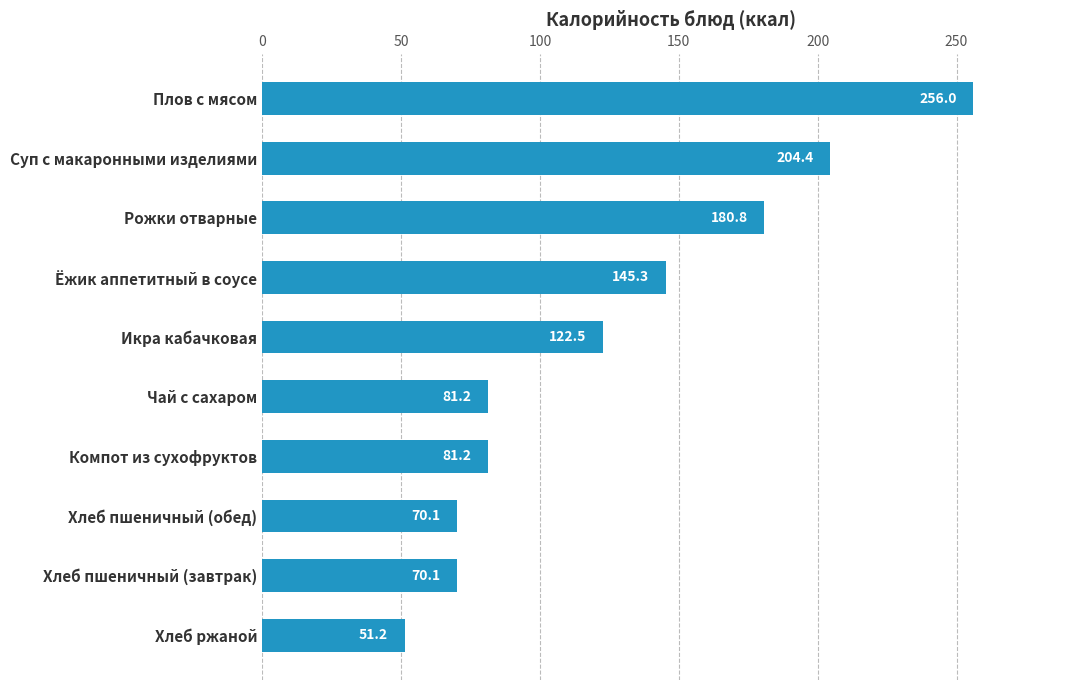

What is the ratio of the value at Хлеб пшеничный (обед) to the value at Икра кабачковая?

0.6